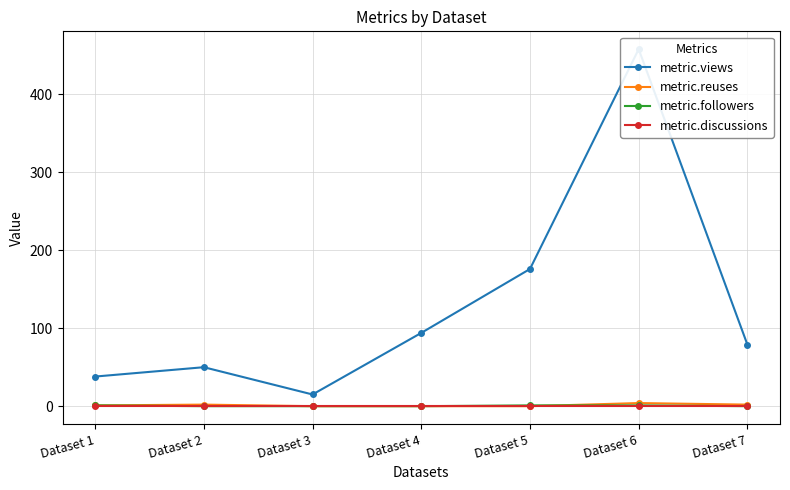

How many data points does each series have?

7